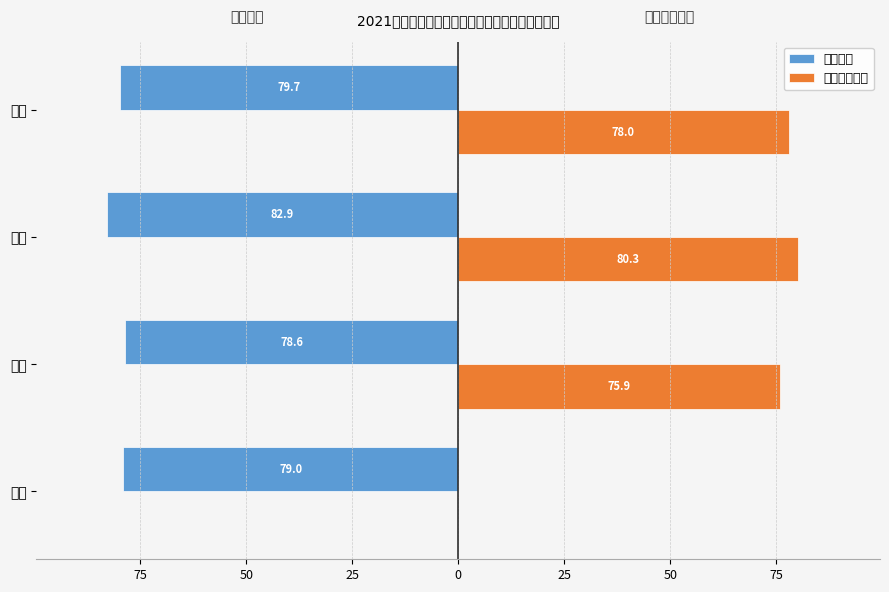

How many series are shown in this chart?

2